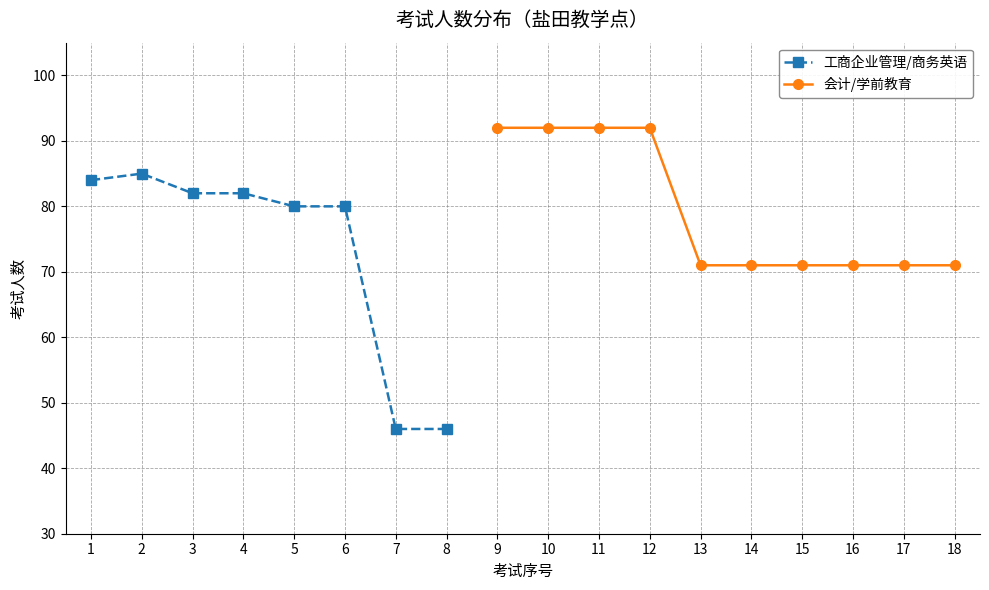

The 工商企业管理/商务英语 series shows 127 at 4. True or false?

False